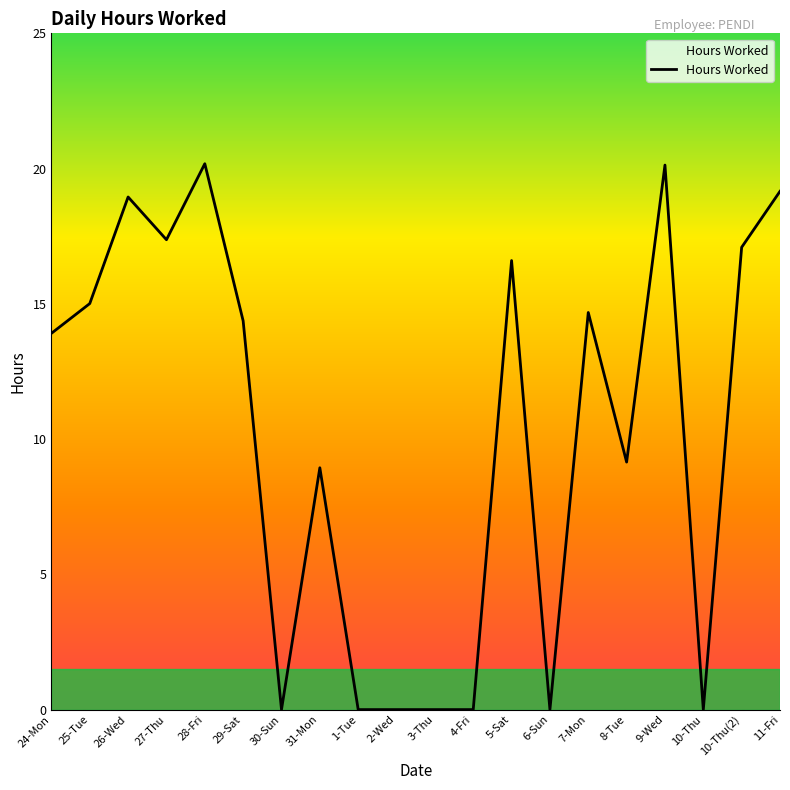

How many lines are shown in the chart?

1